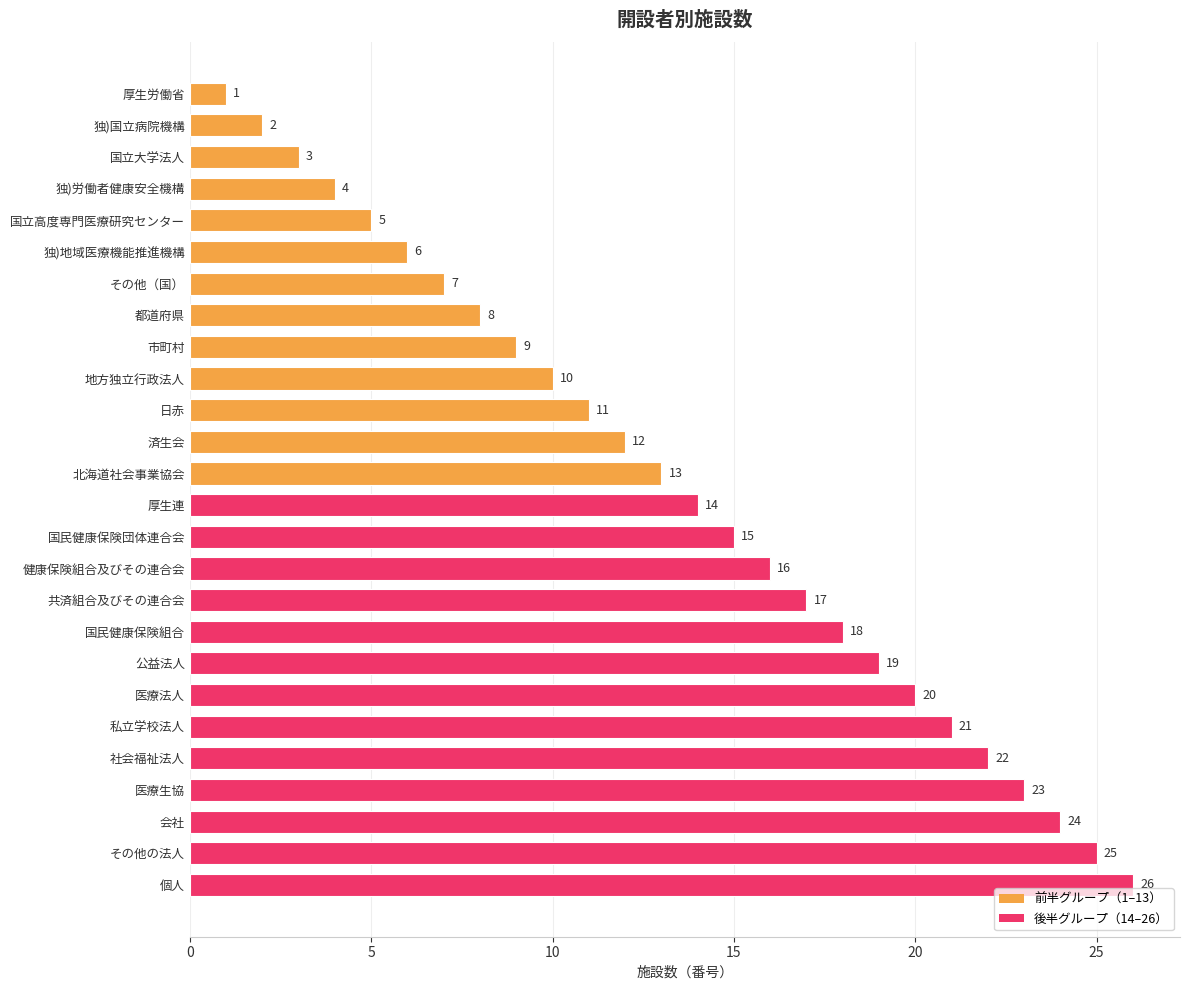

What is the smallest value displayed?

1